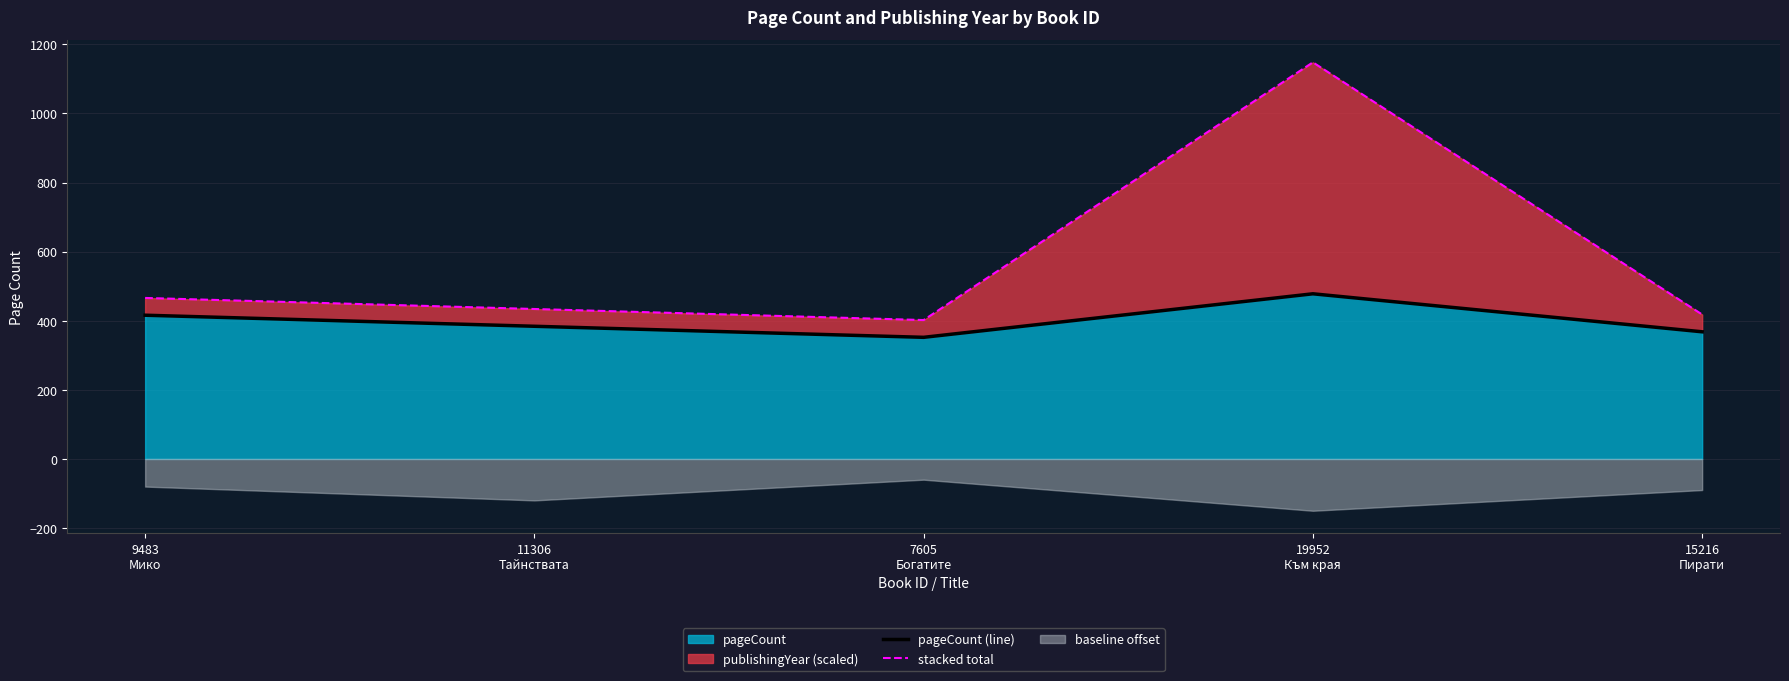

Does the chart have visible grid lines?

Yes